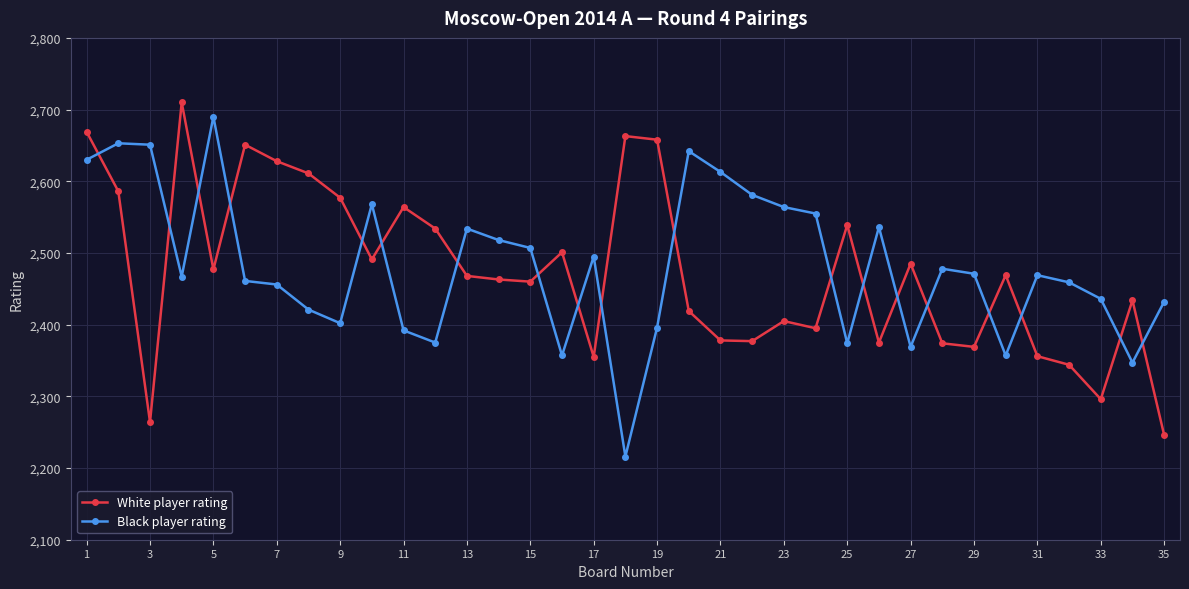

What is the value of the White player rating point at the 9th from the left?

2577